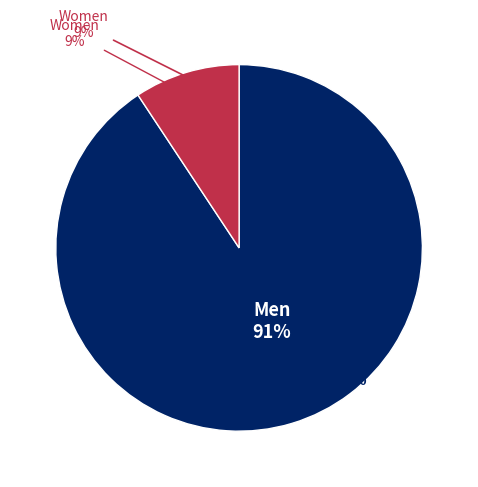

Combined, do Women and Men account for over 50%?

Yes